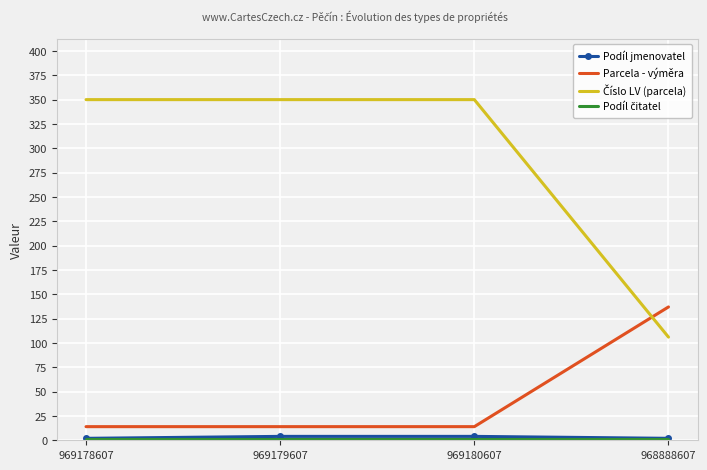

Count the Parcela - výměra values in the range 14 to 137.

4